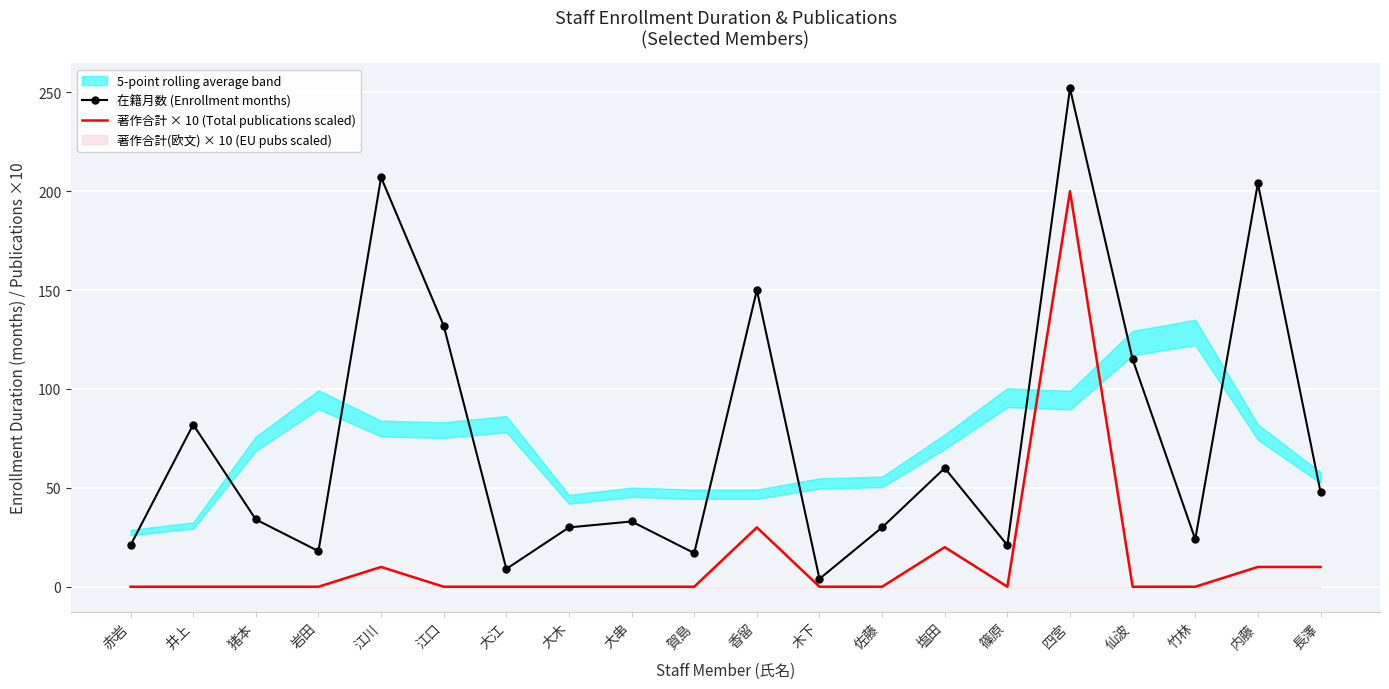

List the labels in order of 在籍月数 (Enrollment months) value, smallest first.

木下, 大江, 賀島, 岩田, 赤岩, 篠原, 竹林, 大木, 佐藤, 大串, 猪本, 長澤, 塩田, 井上, 仙波, 江口, 香留, 内藤, 江川, 四宮